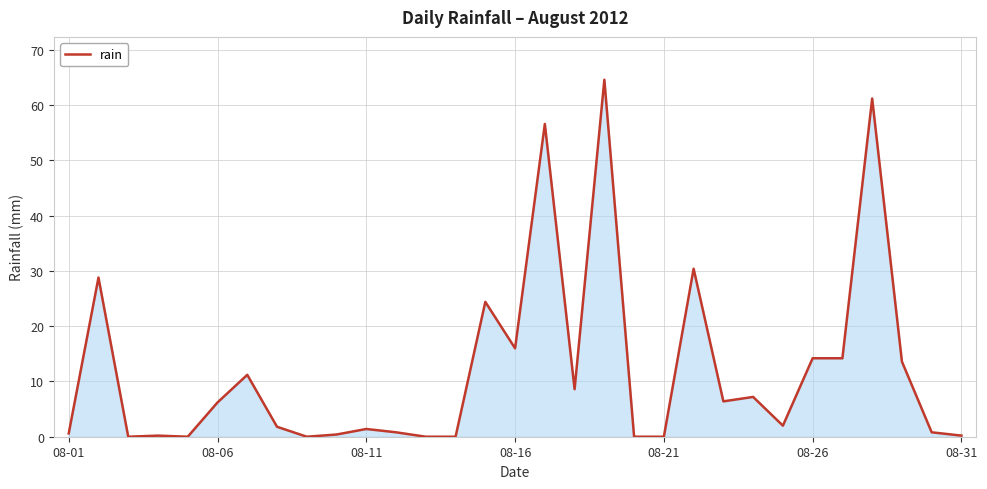

What is the difference between the maximum and minimum values?

64.6